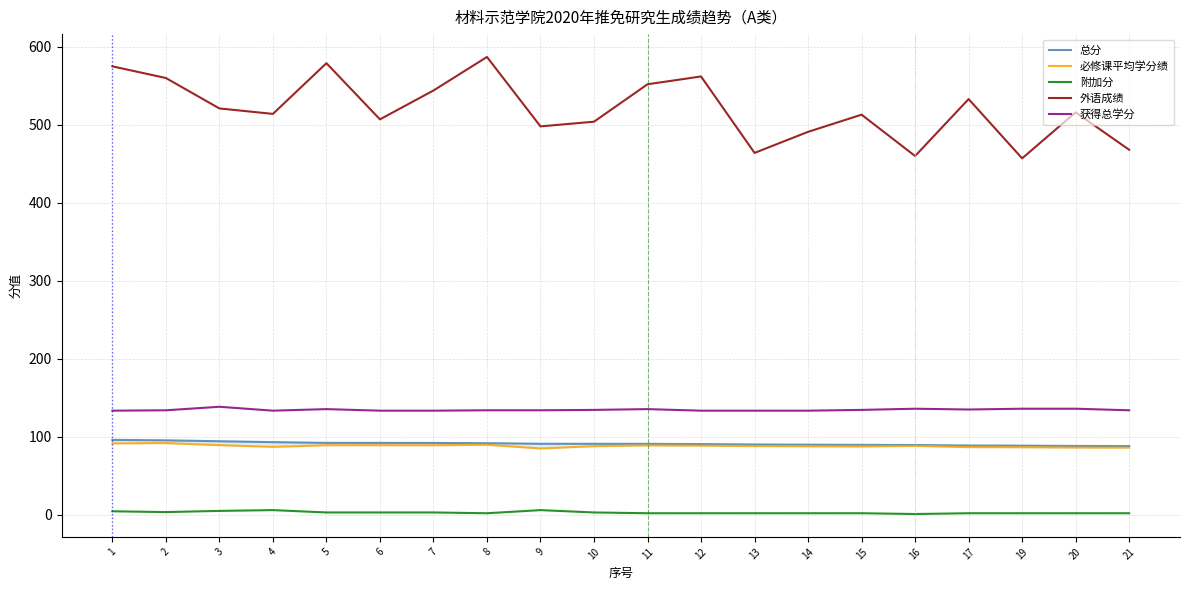

True or false: 附加分 and 获得总学分 cross at least once.

False